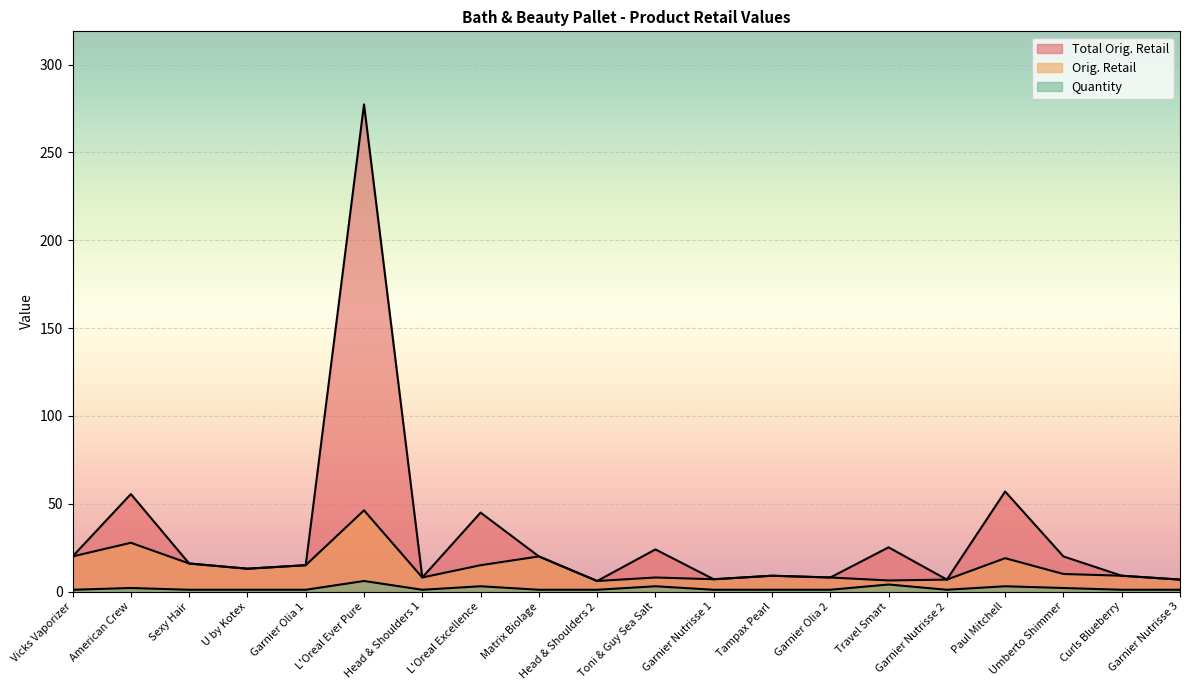

At Head & Shoulders 2, list the series in order from largest to smallest.

Total Orig. Retail, Orig. Retail, Quantity